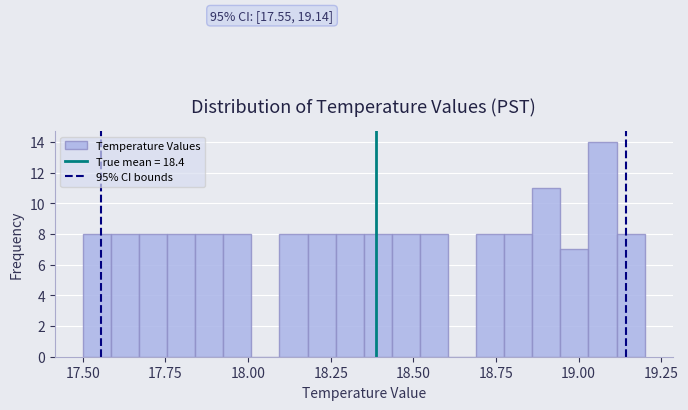

Around what value on the x-axis is the tallest bar? Give the approximate position of its centre, as read against the axis.

19.05